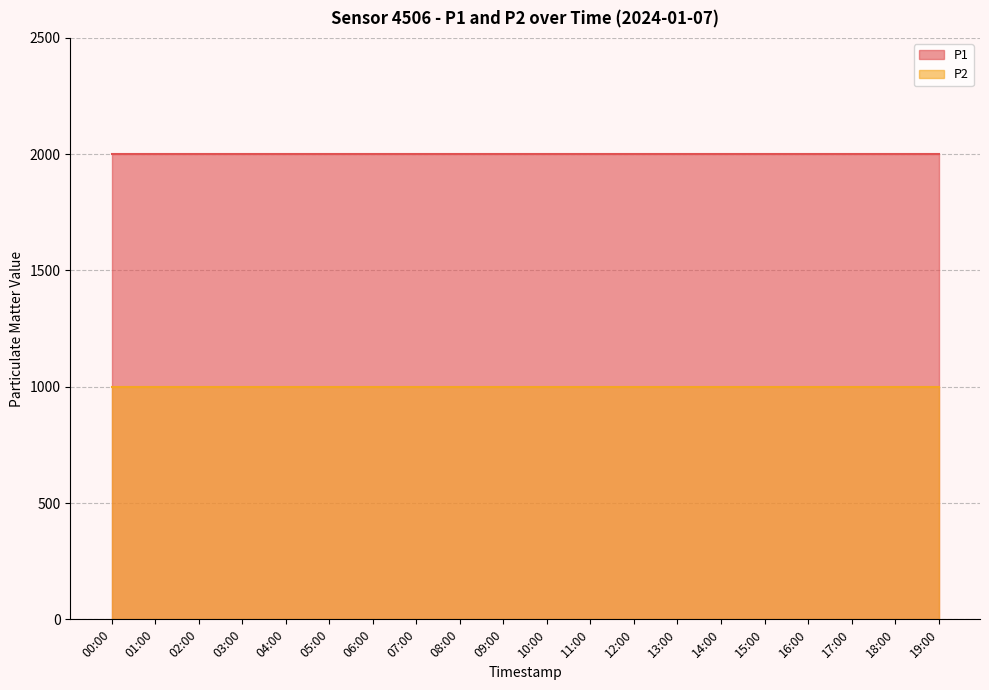

What is the total value across all series at 02:00?

2999.8